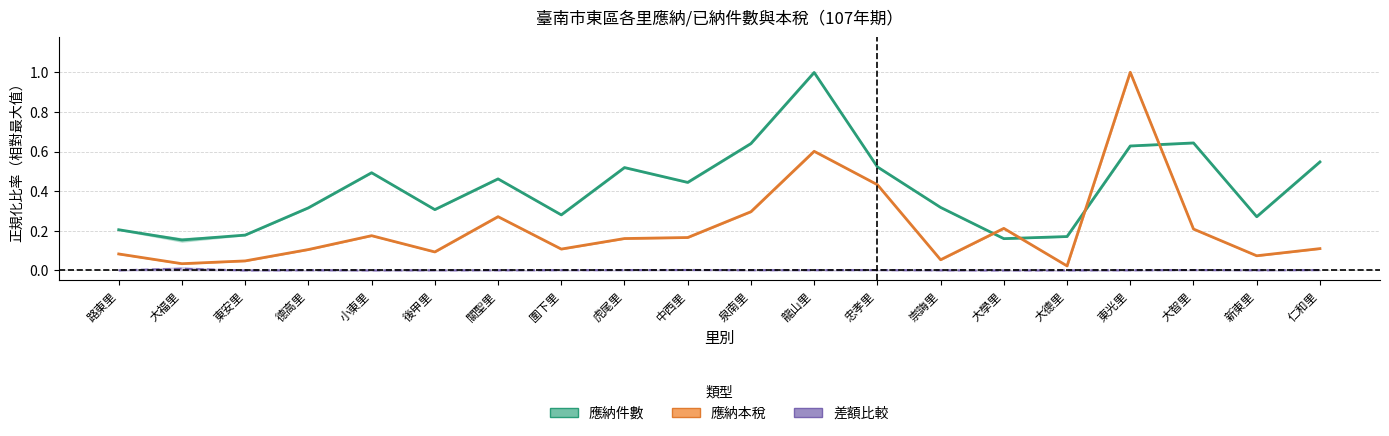

What is the average value of the 應納件數 series?

0.4